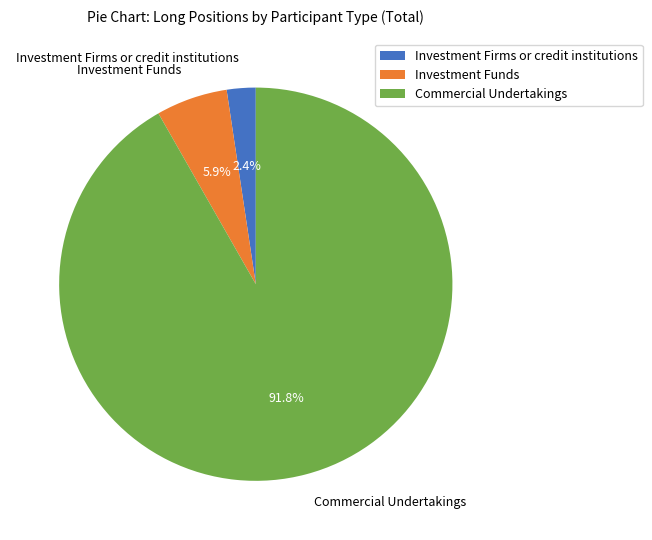

Which slice is the smallest?

Investment Firms or credit institutions